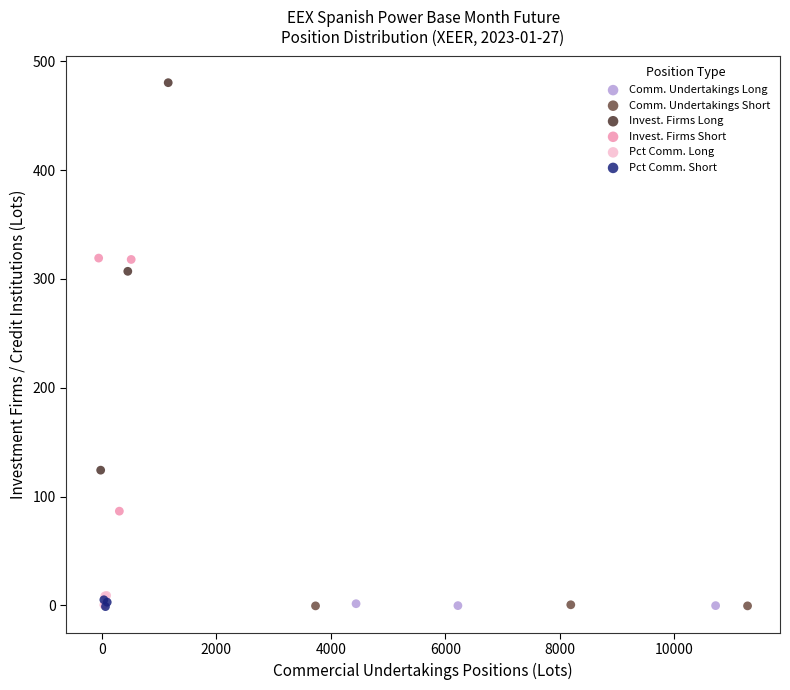

Which series has the largest Y range (max minus min)?

Invest. Firms Long